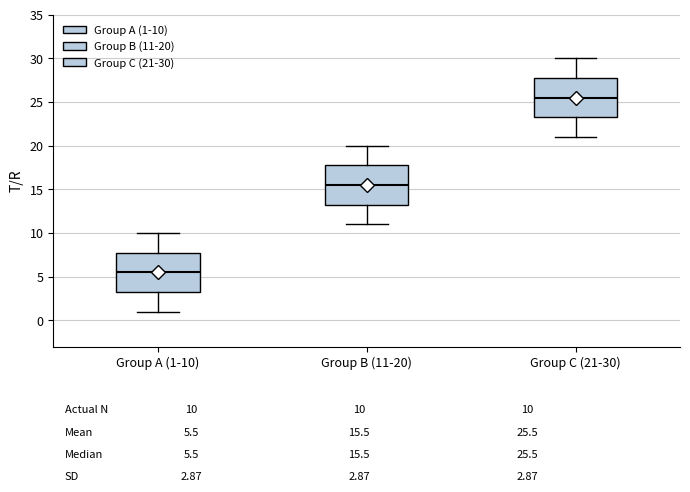

Which box has the highest median line?

Group C (21-30)